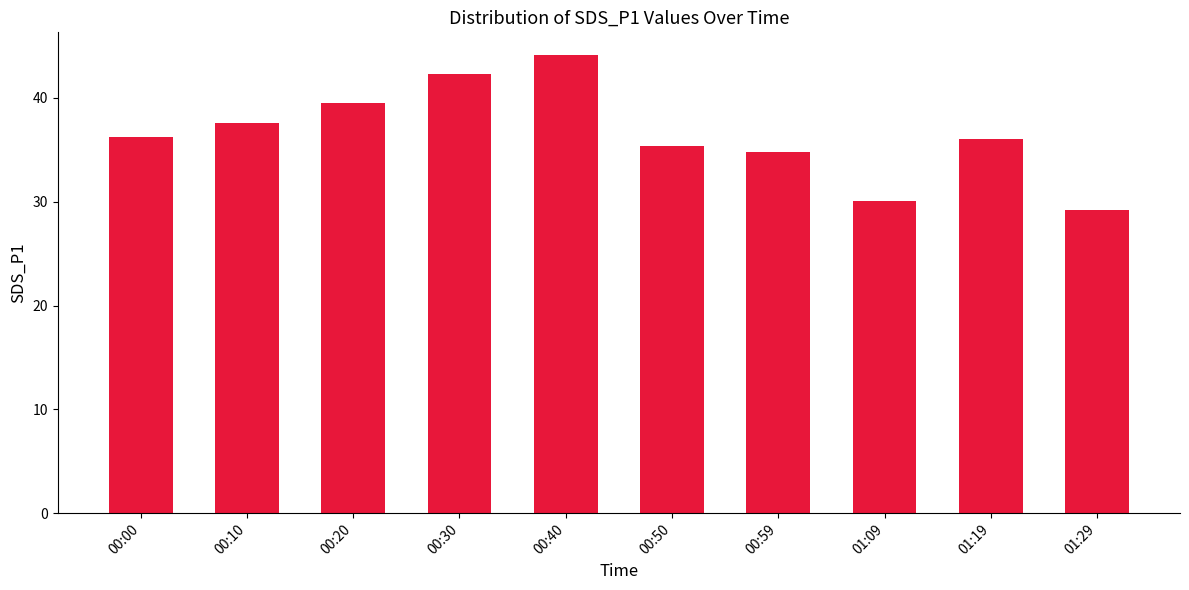

The value at 00:20 is 24.3. True or false?

False